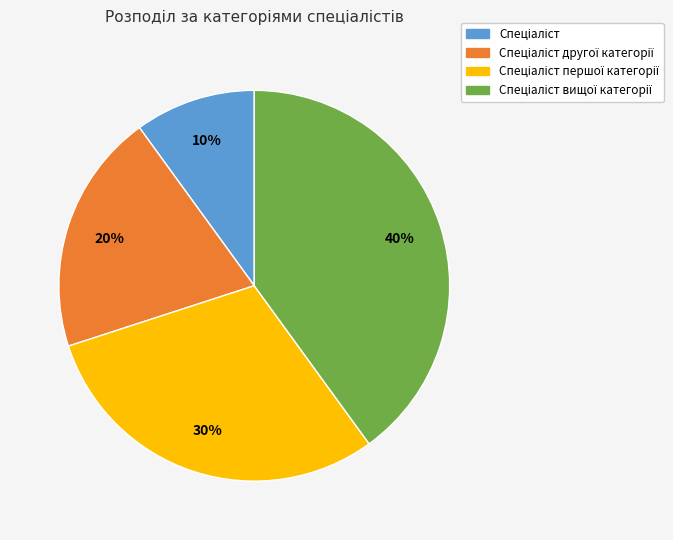

How many slices are in this pie chart?

4